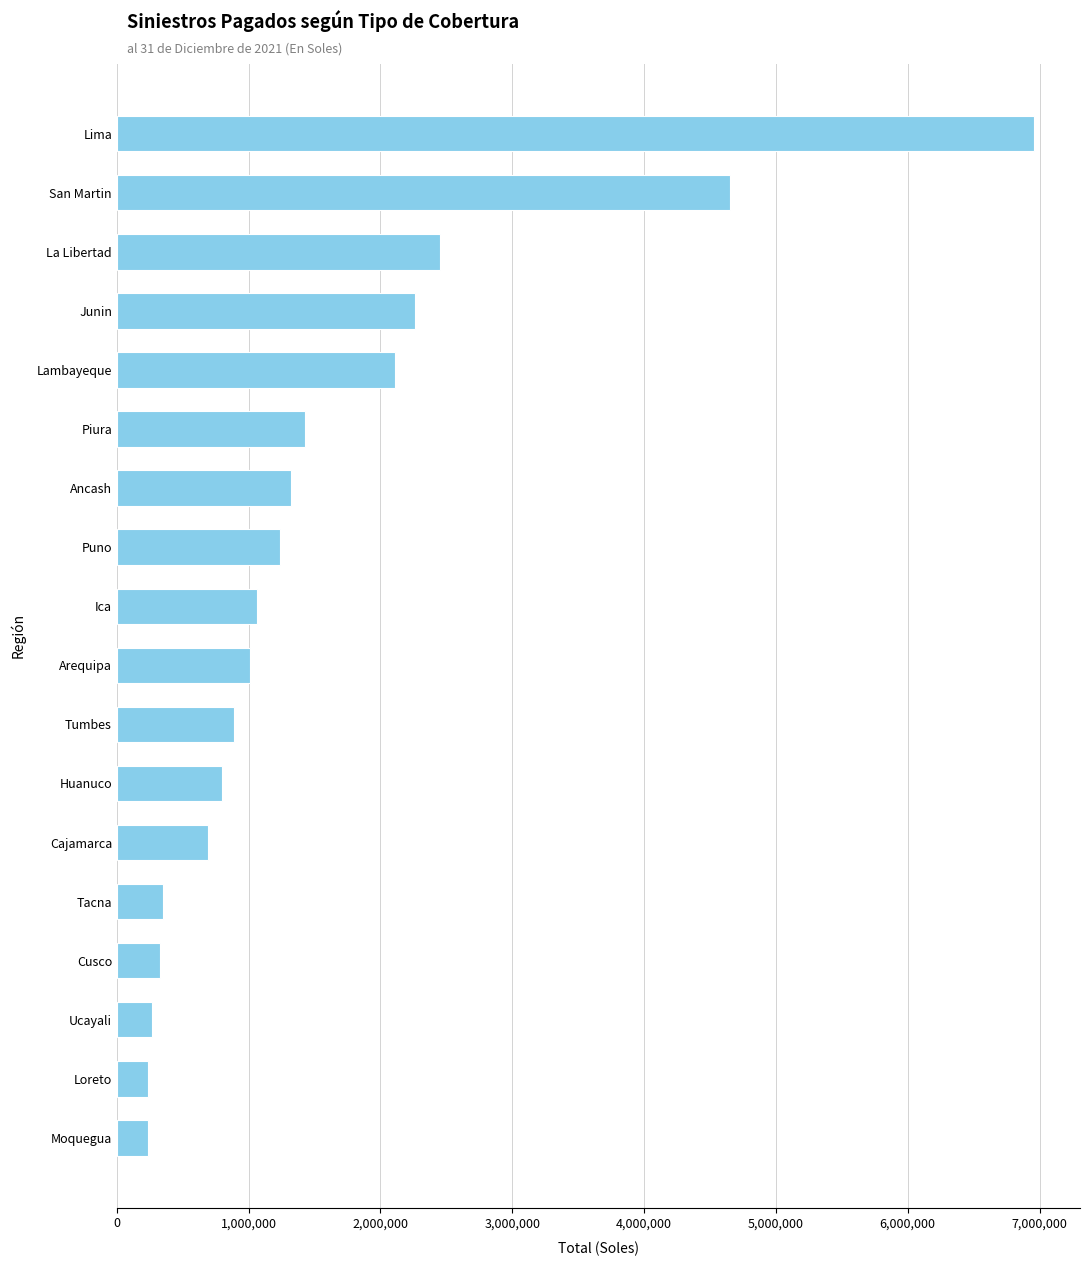

What is the minimum value shown in the chart?

235437.9